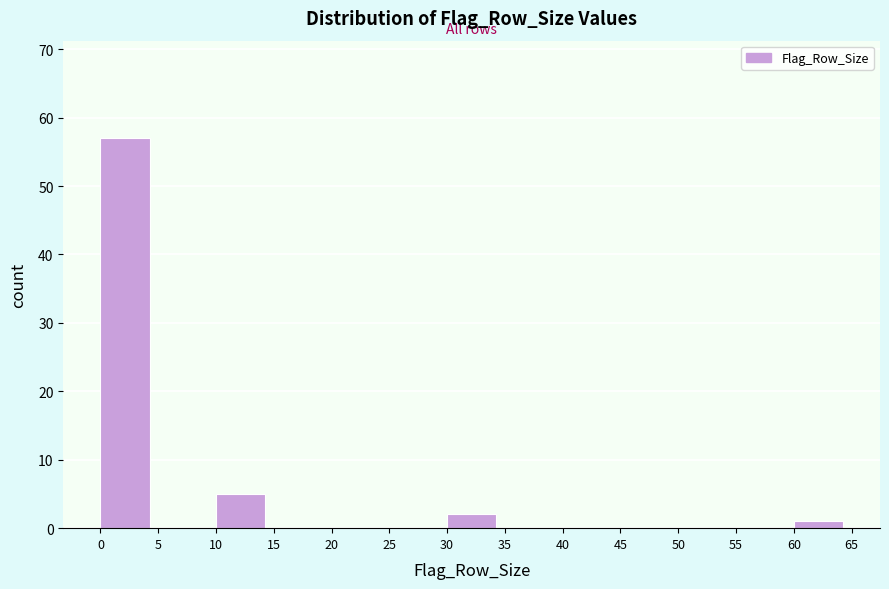

How tall is the bar that spans 60 to 65 on the x-axis? The values are not printed on the chart, so give them approximately, as read against the axis.

1